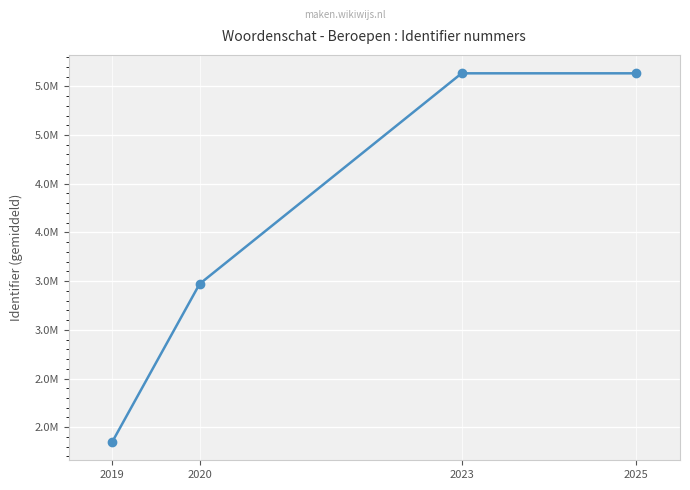

What value does the data have at 2023?

5633263.0